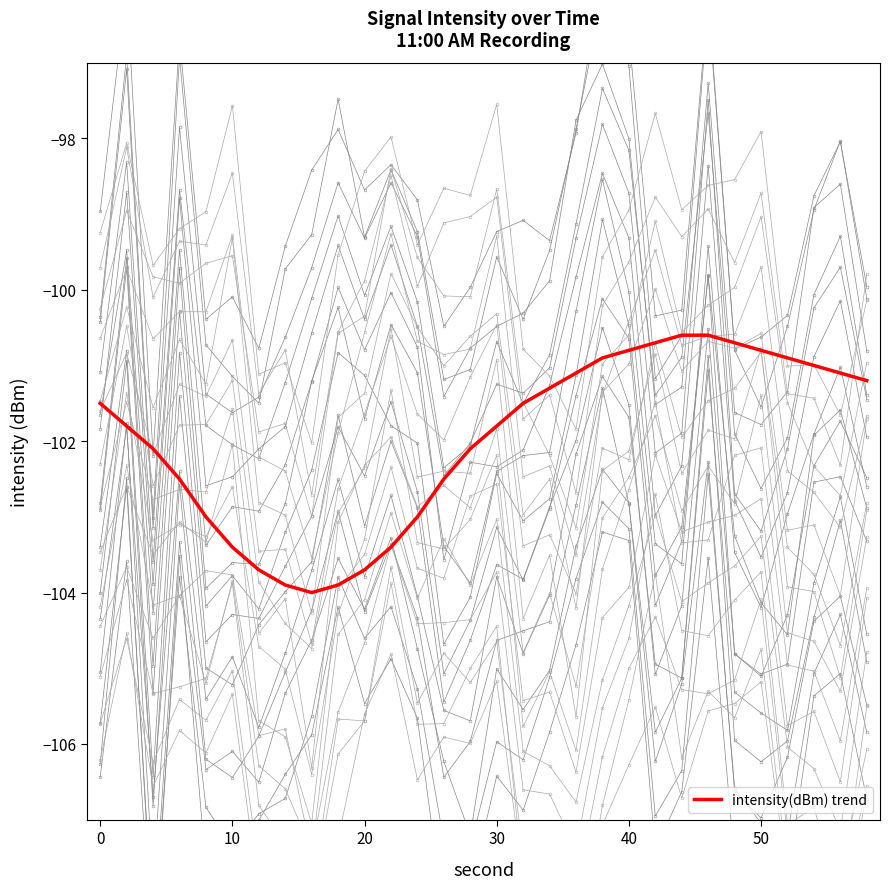

What is the highest value of the intensity(dBm) trend series?

-100.6